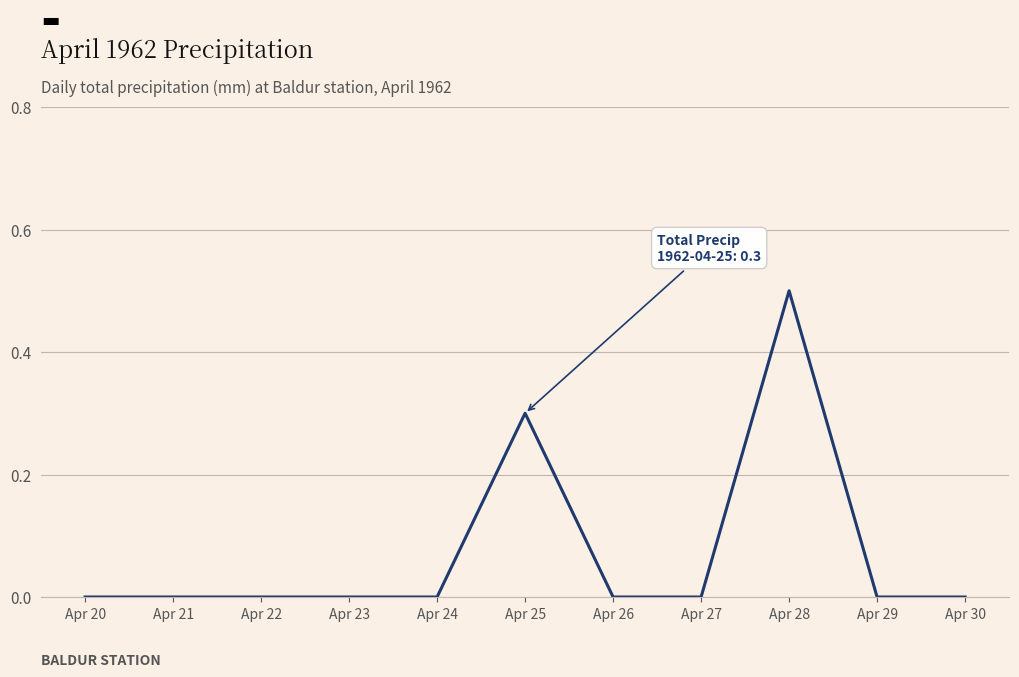

Reading right to left, what are all the values shown in this chart?

Apr 30=0.0	Apr 29=0.0	Apr 28=0.5	Apr 27=0.0	Apr 26=0.0	Apr 25=0.3	Apr 24=0.0	Apr 23=0.0	Apr 22=0.0	Apr 21=0.0	Apr 20=0.0